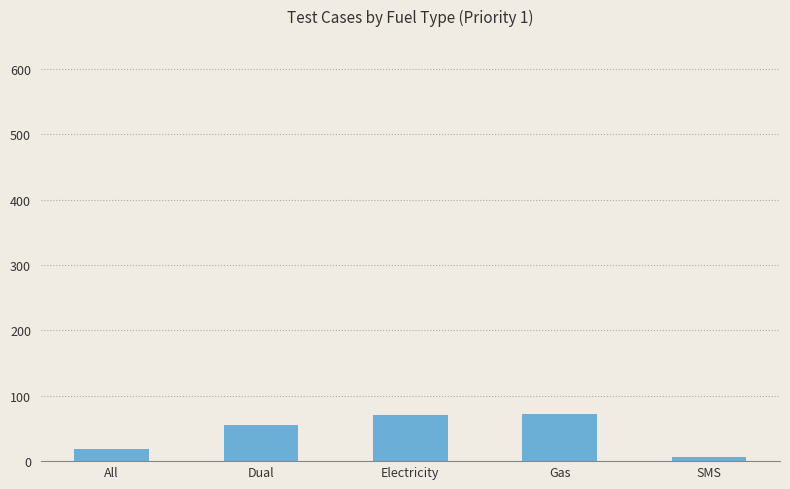

What is the sum of all values?

223